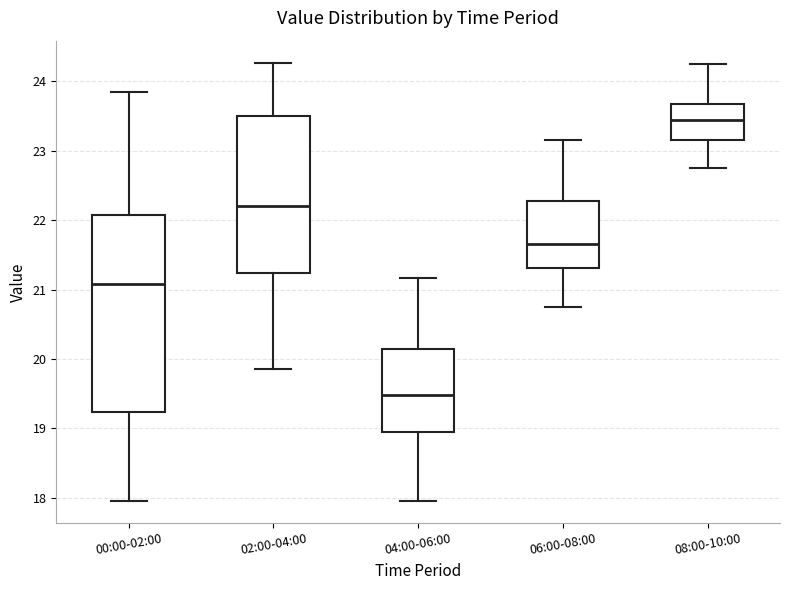

Which box is the tallest, from its lower edge to its upper edge?

00:00-02:00